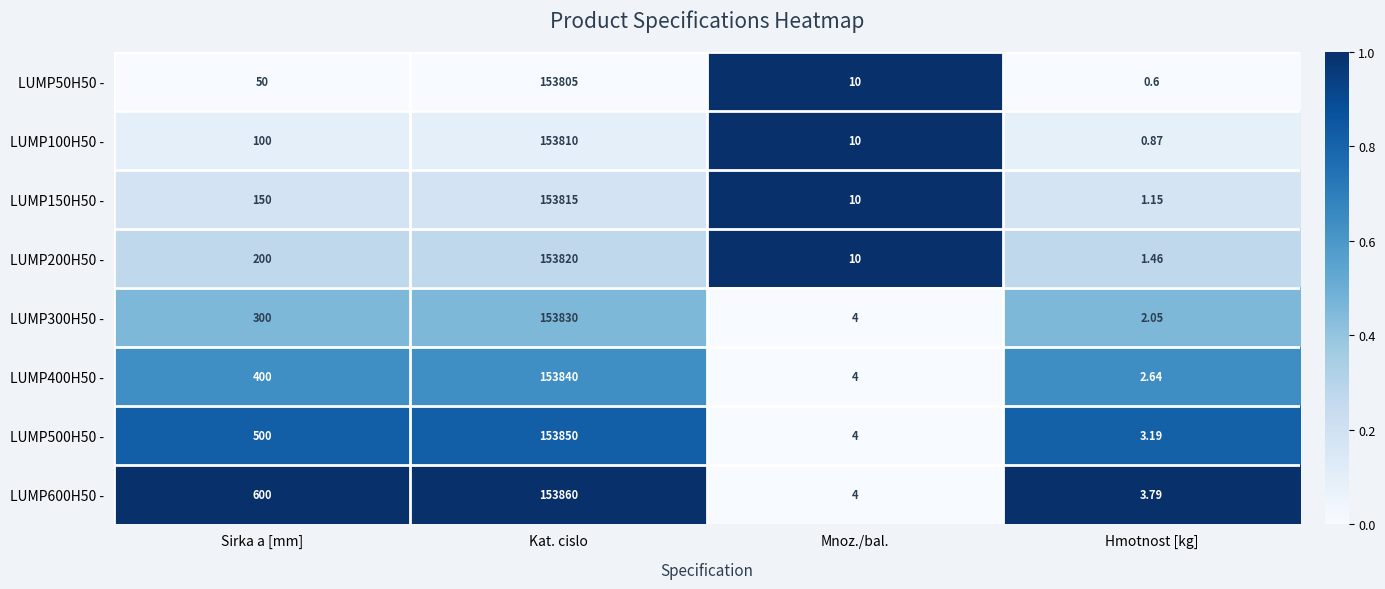

Which label corresponds to the largest value in the chart?

Kat. cislo